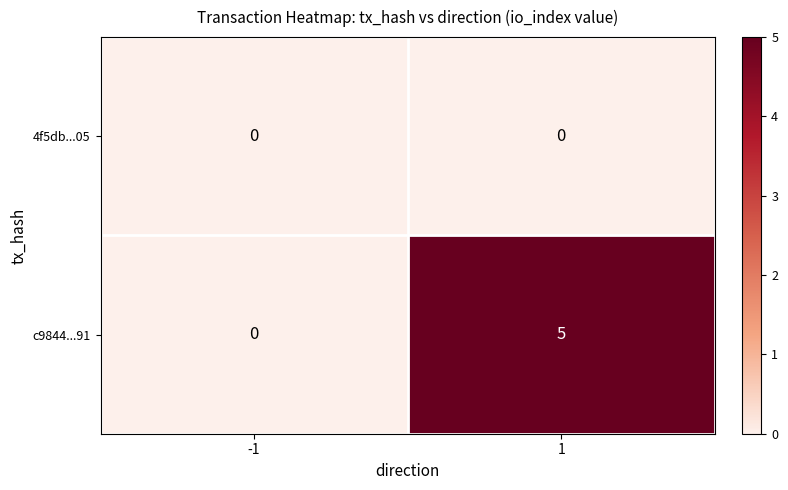

Reading left to right, extract all data points from this chart.

4f5db...05: 0	0
c9844...91: 0	5